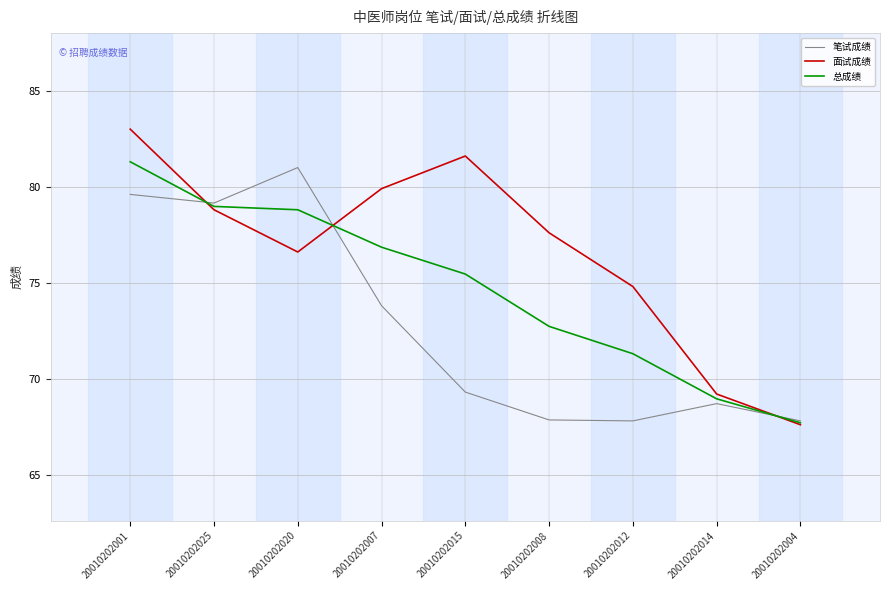

Is the value of 面试成绩 at 20010202008 greater than the value of 笔试成绩 at 20010202001?

No